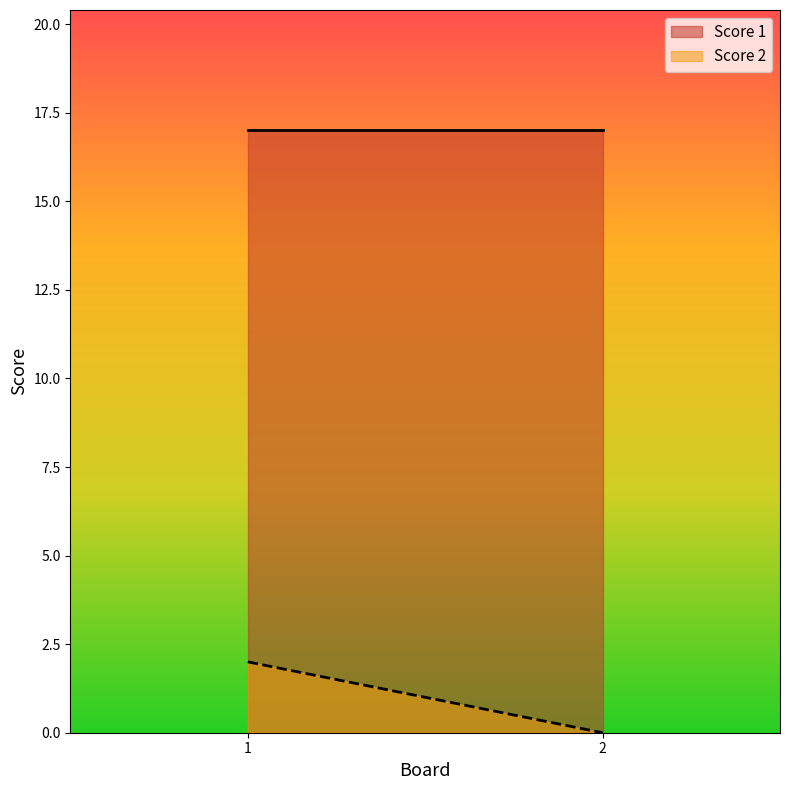

Reading right to left, transcribe all the data shown in this chart.

Score 2: 0	2
Score 1: 17	17